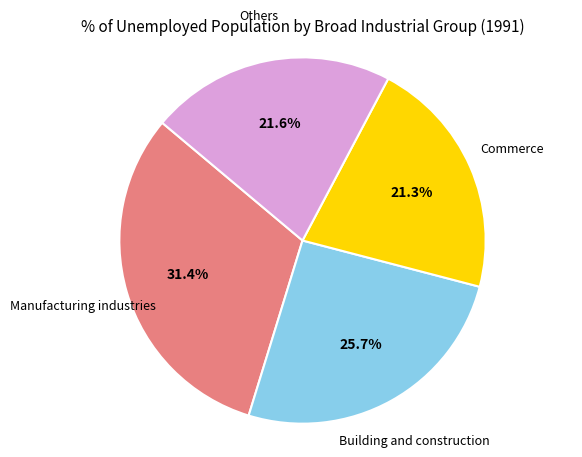

How many slices are in this pie chart?

4